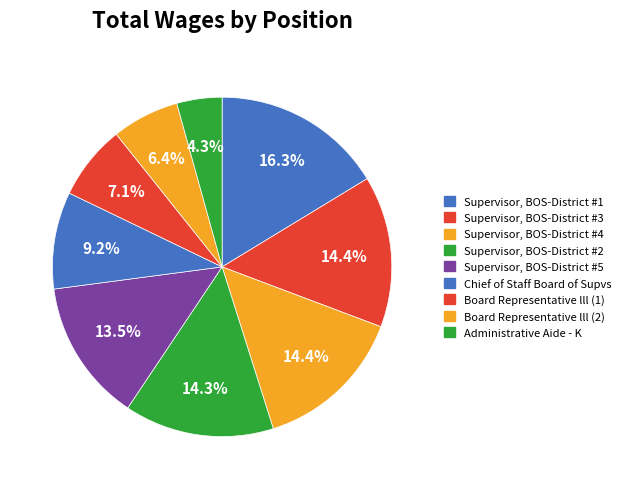

To the nearest percent, what portion does Supervisor, BOS-District #5 represent?

14%